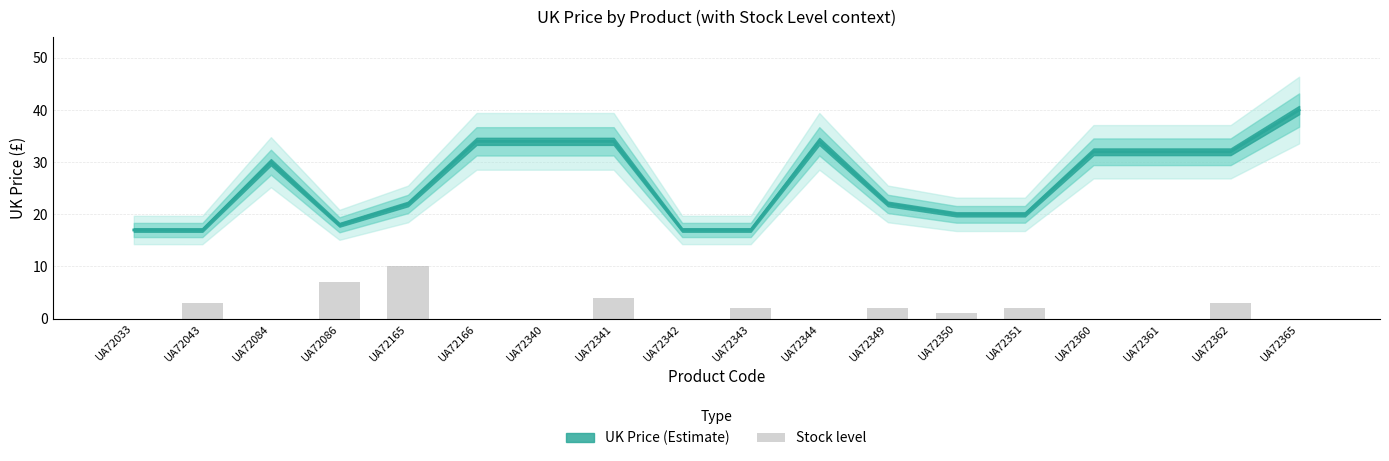

Reading left to right, what are all the values shown in this chart?

0	3	0	7	10	0	0	4	0	2	0	2	1	2	0	0	3	0